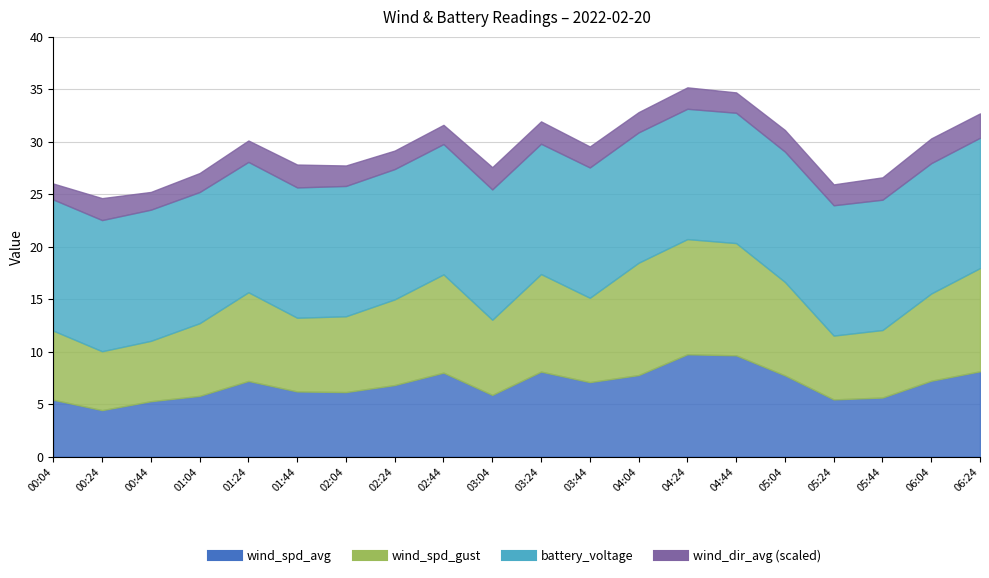

At which label does wind_spd_avg reach its minimum?

00:24